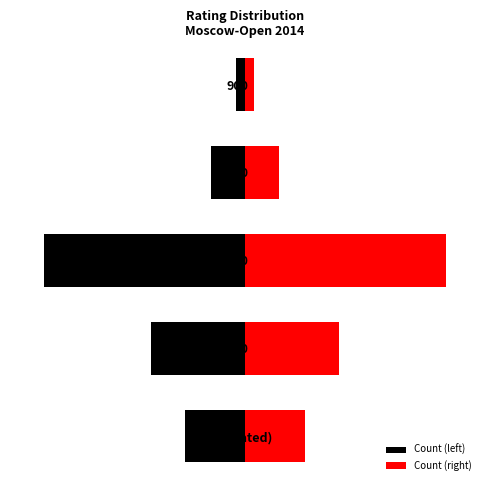

Rank the series at 0 (Unrated) from highest to lowest value.

Count (right), Count (left)